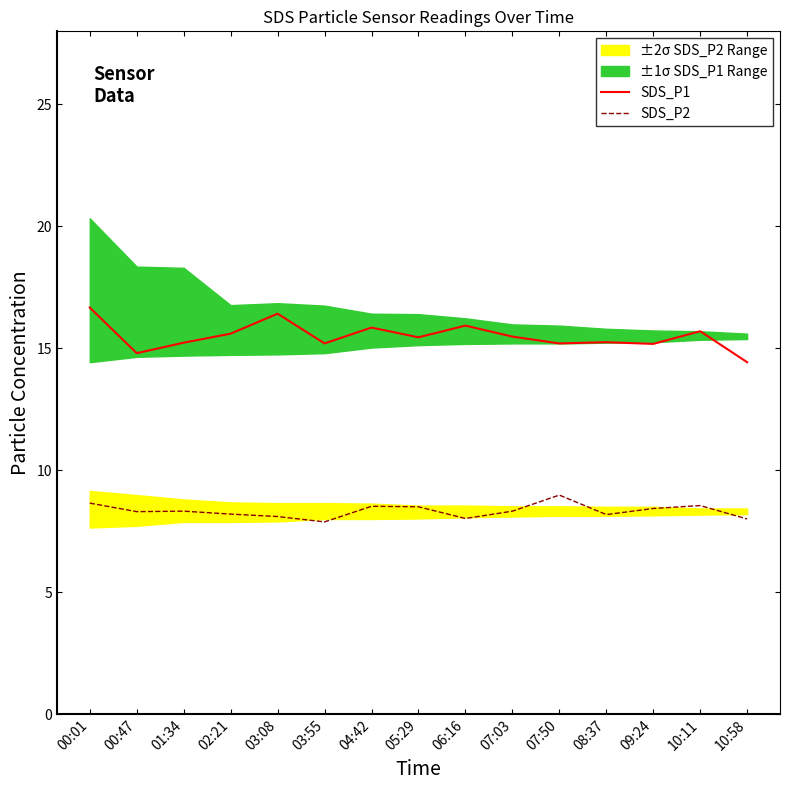

How many lines are shown in the chart?

2